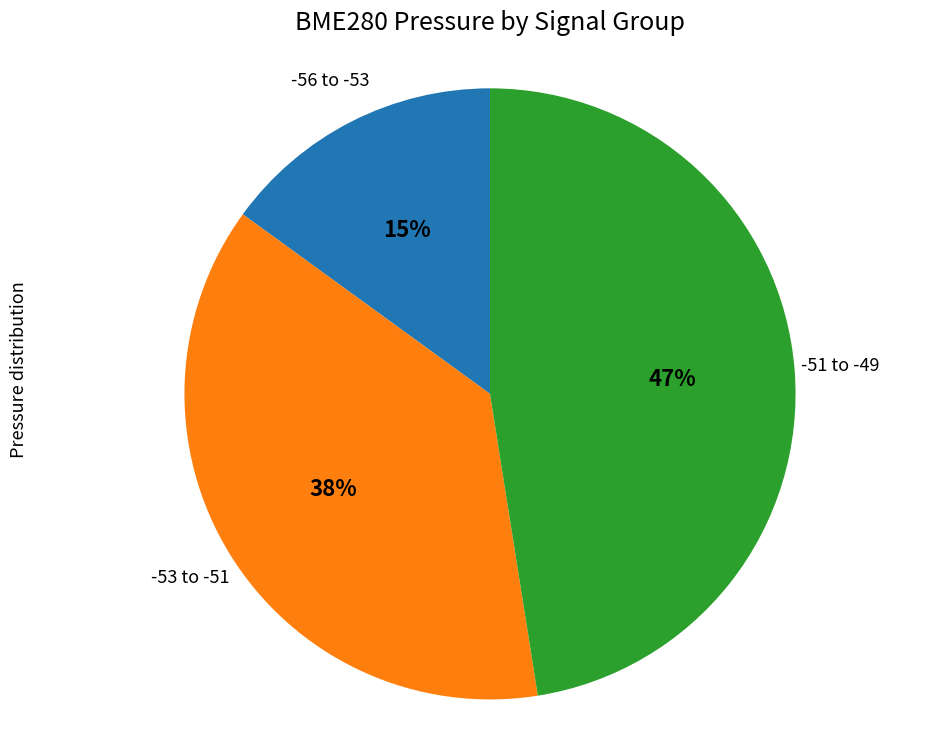

Which has a higher value, -53 to -51 or -51 to -49?

-51 to -49